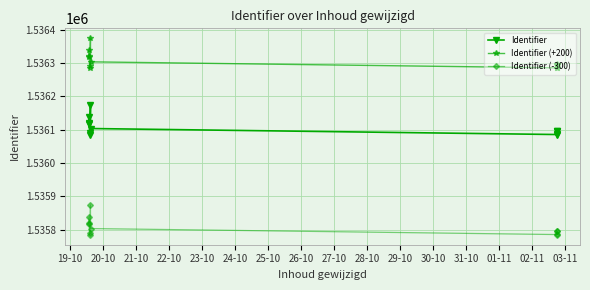

What is the difference between the maximum and minimum values in the Identifier series?

90